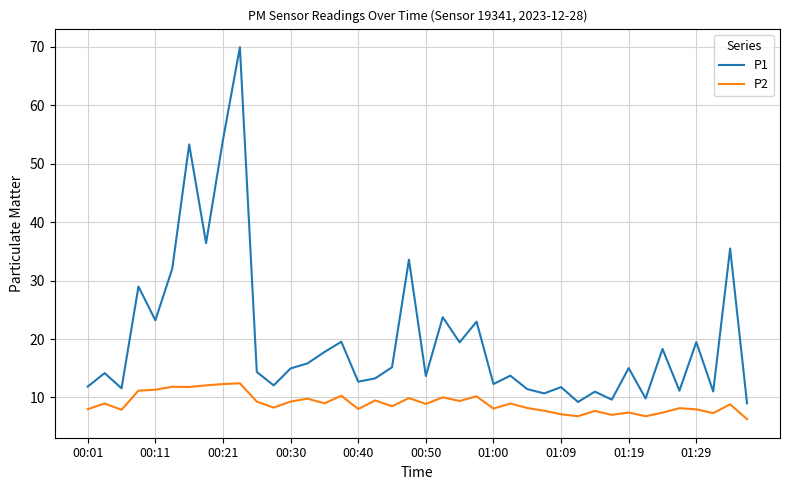

What is the difference between the maximum and minimum values in the P2 series?

6.1